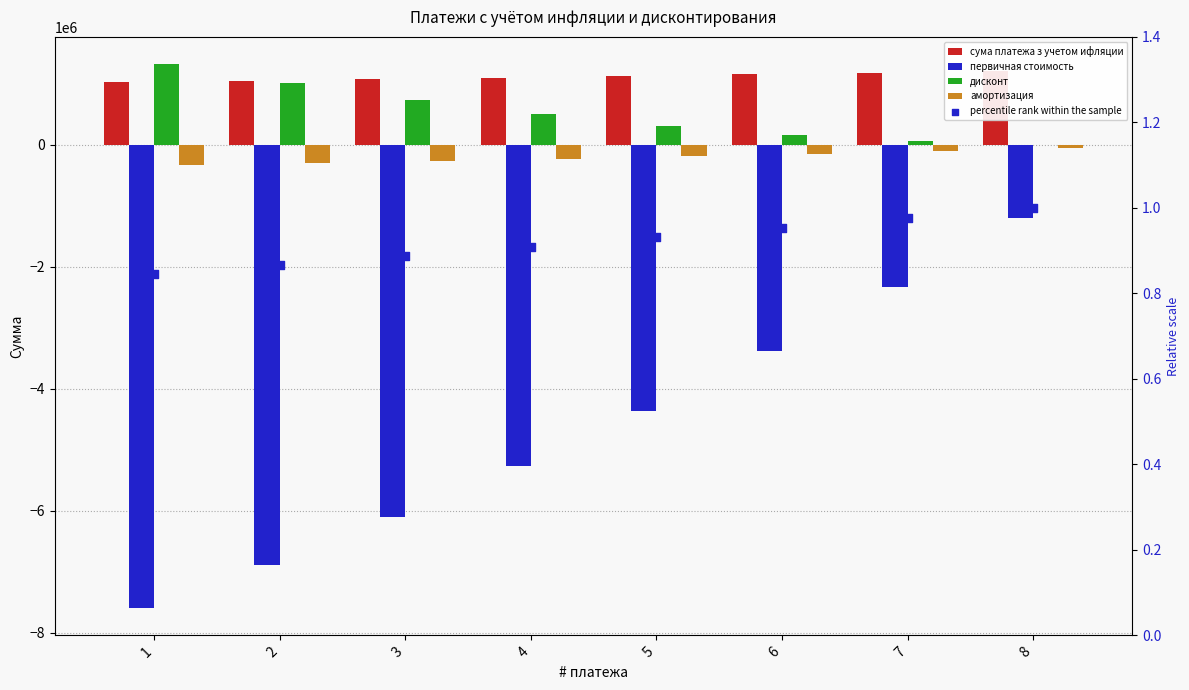

At how many categories does at least one series exceed -6550189?

8